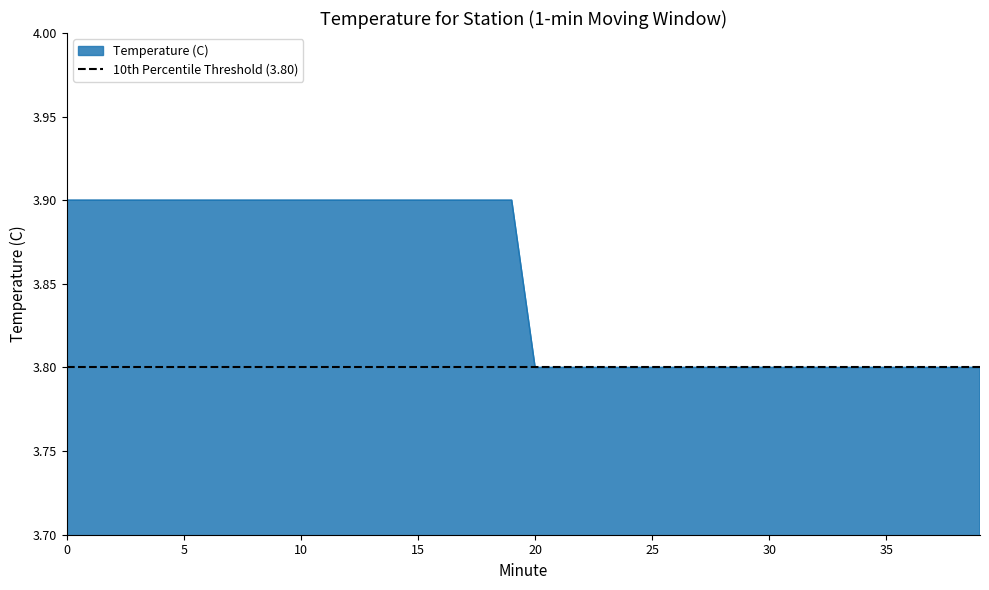

Count the values in the range 3 to 4.

40